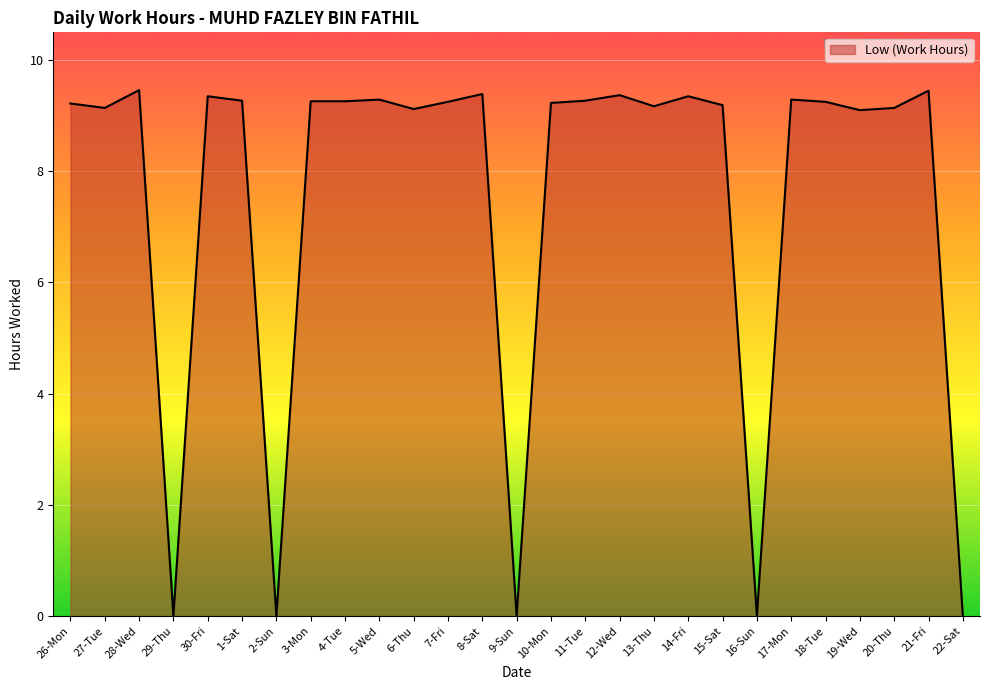

What position from the right is 27-Tue?

26